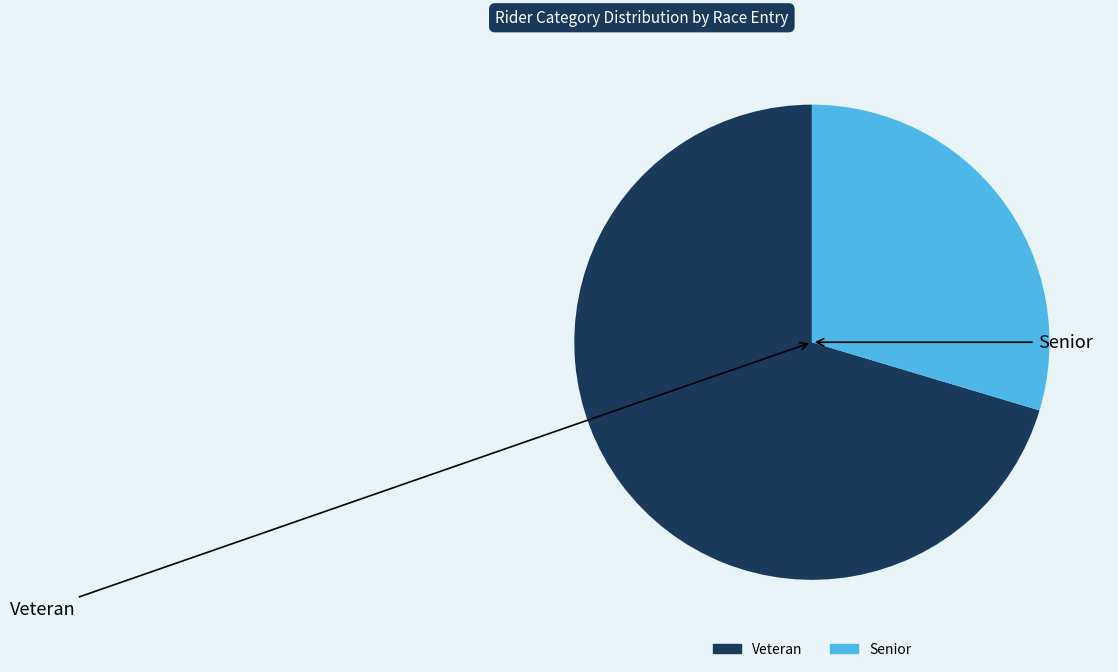

Which category has the biggest portion of the pie?

Veteran